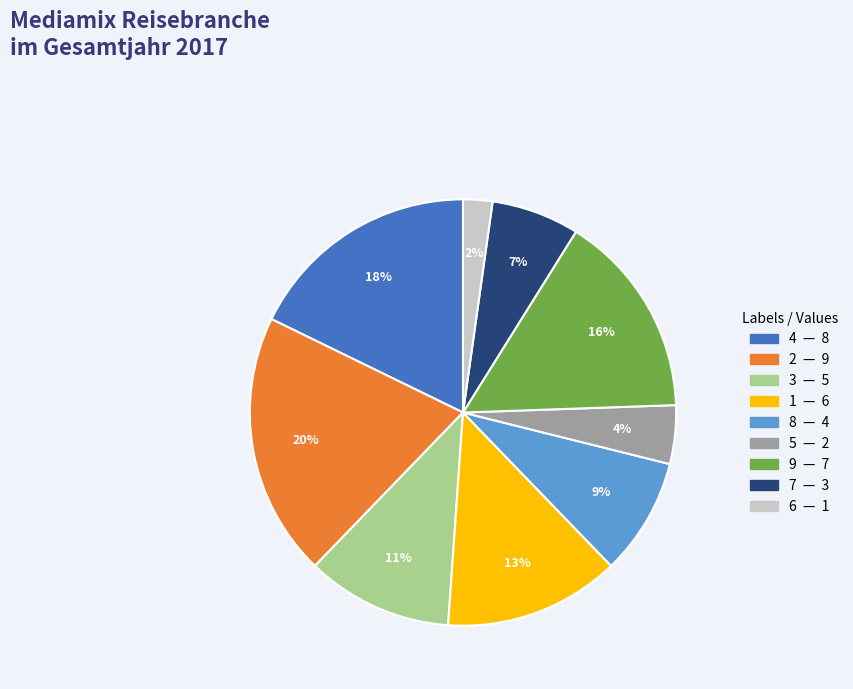

Does any single category account for the majority?

No